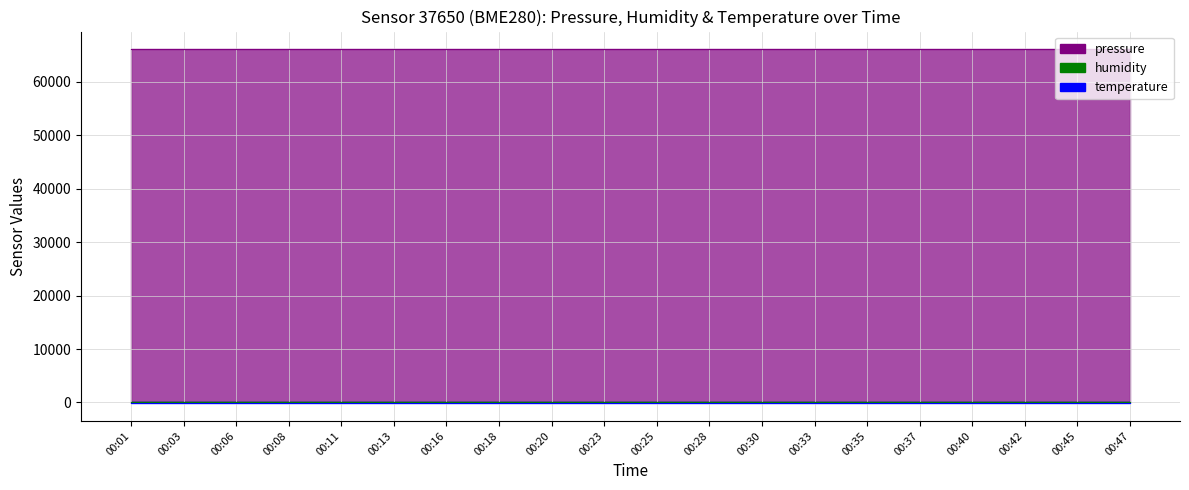

What is the spread (max minus min) of values at 00:28?

66245.3